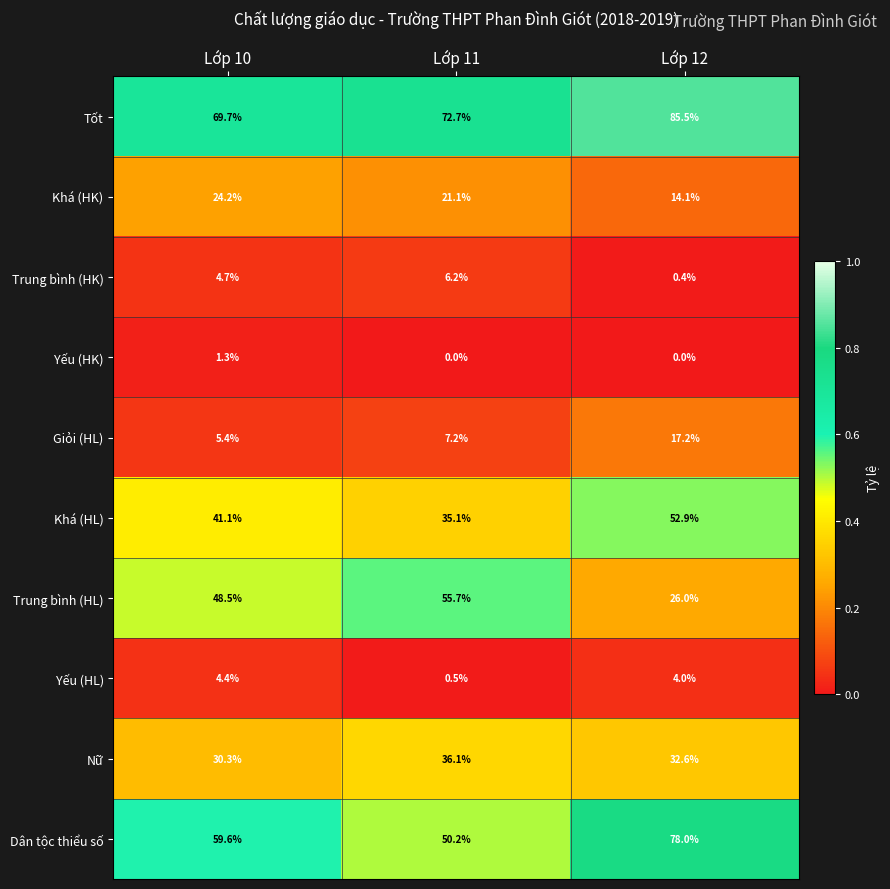

At which label does Dân tộc thiểu số first exceed 59?

Lớp 10